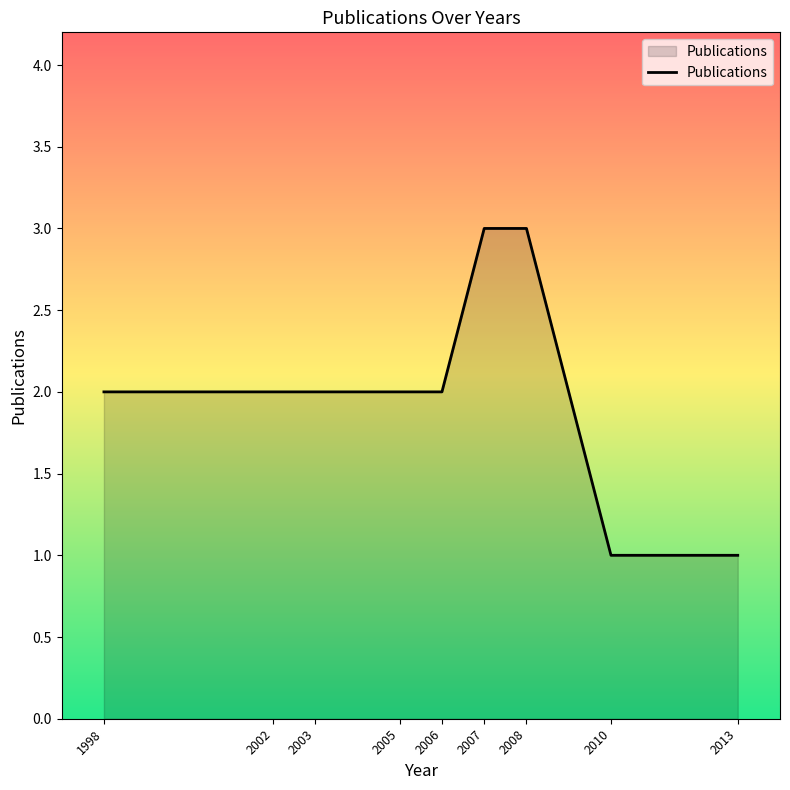

What is the difference between the maximum and second lowest values?

2